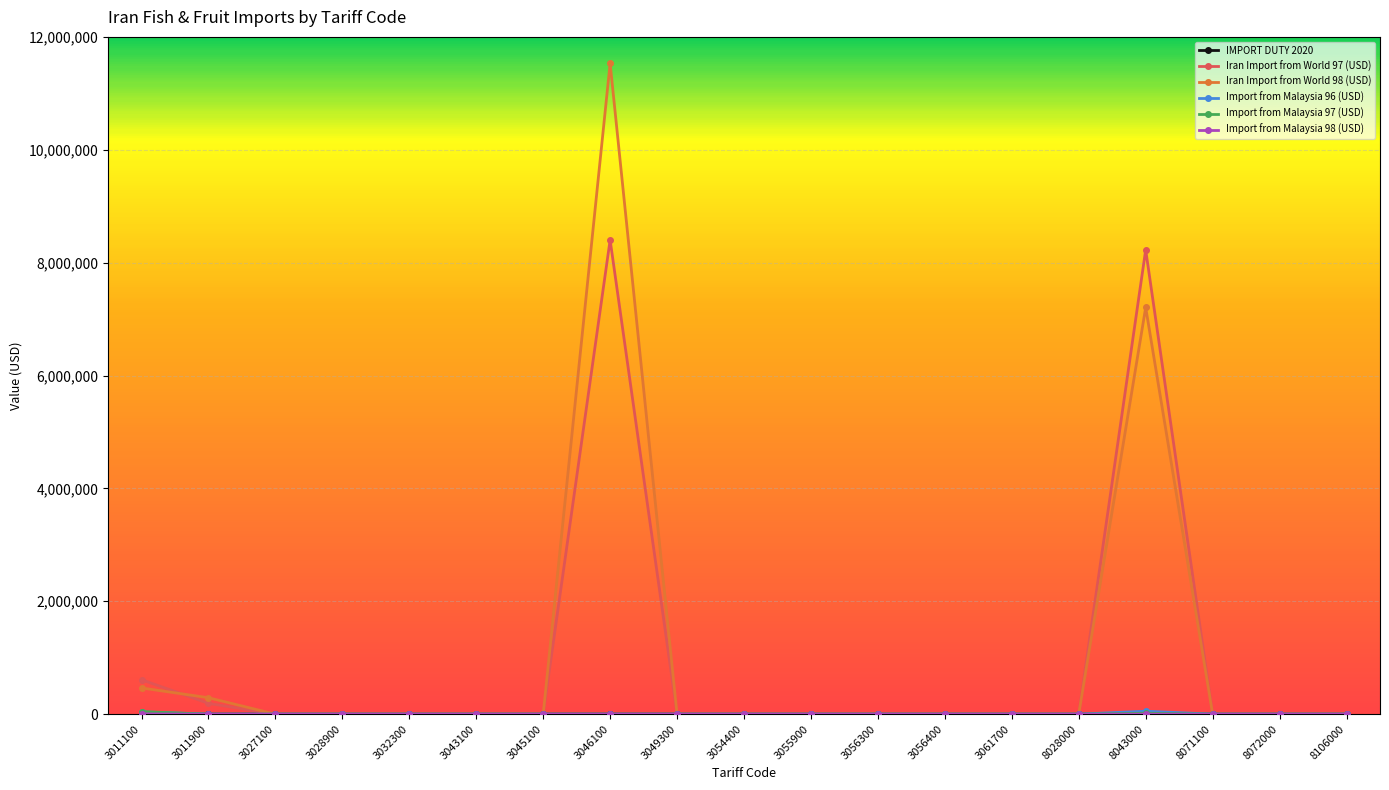

What is the maximum value shown in the chart?

11531819